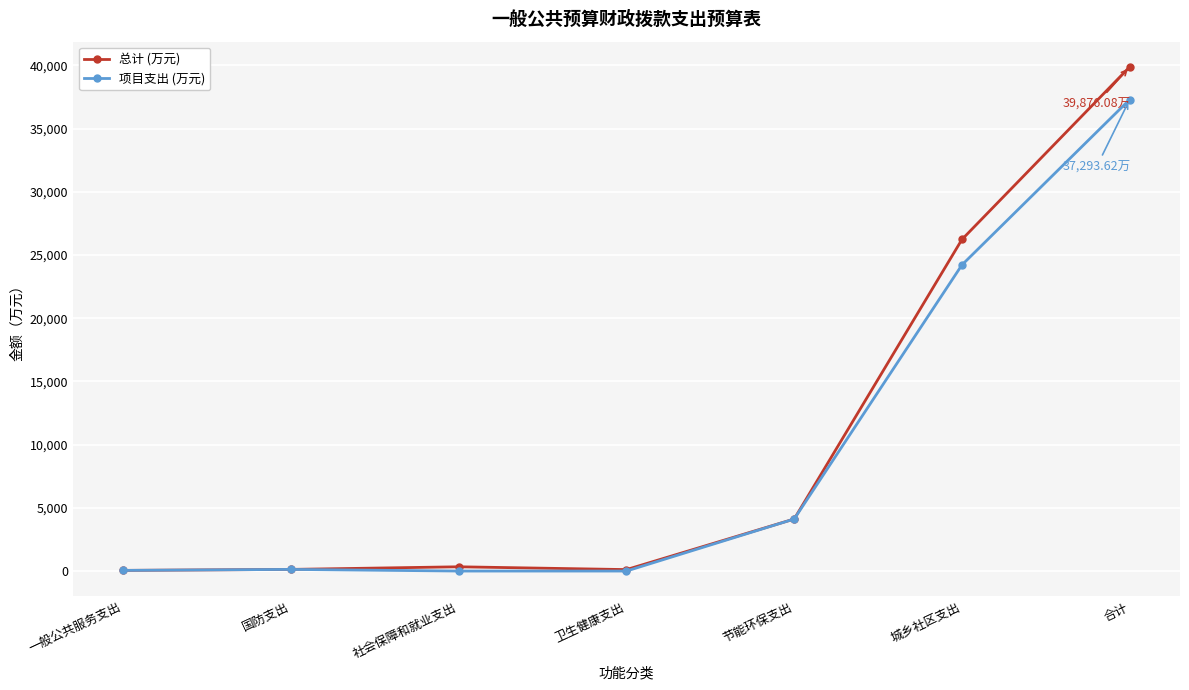

Does the chart have visible grid lines?

Yes